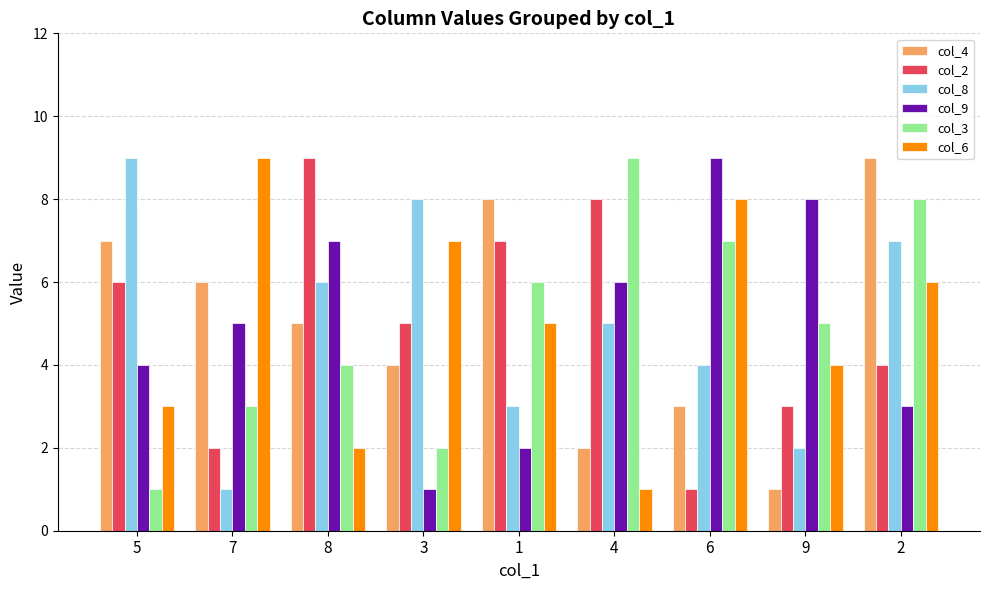

At which label does col_8 reach its minimum?

7